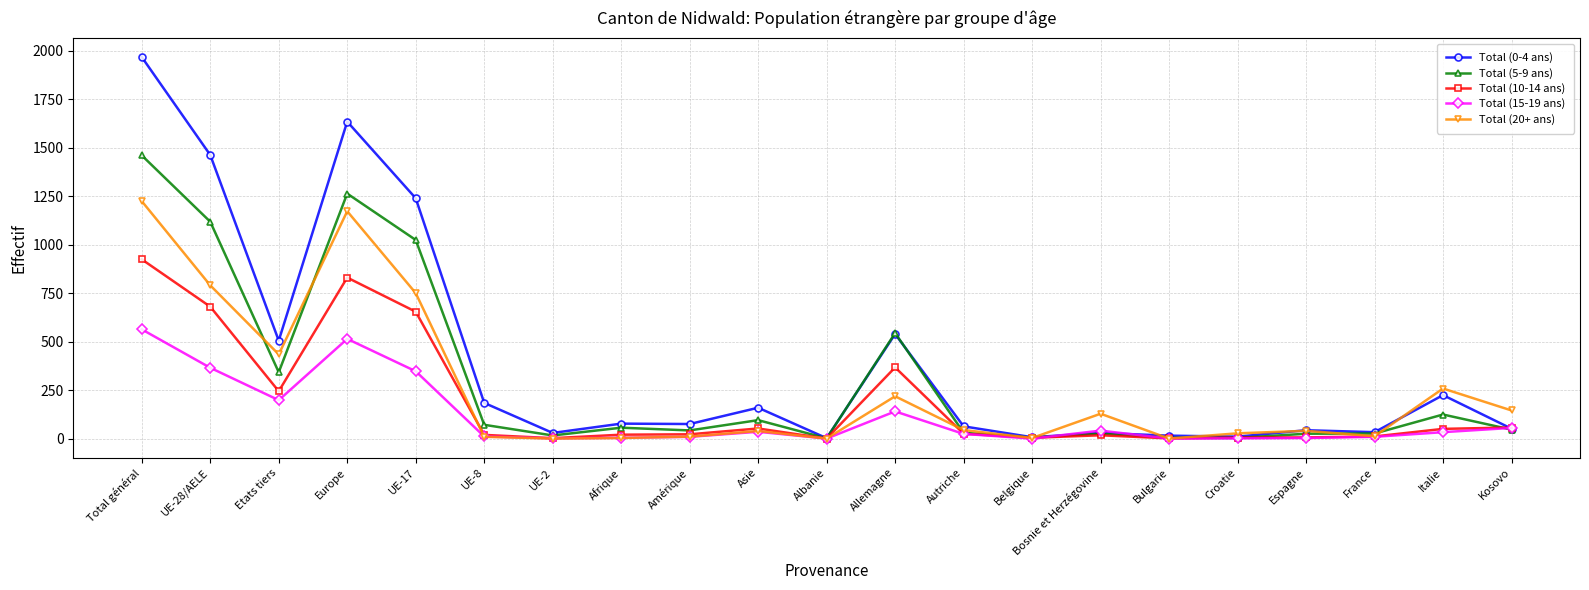

What value does the Total (5-9 ans) series have at Etats tiers?

342